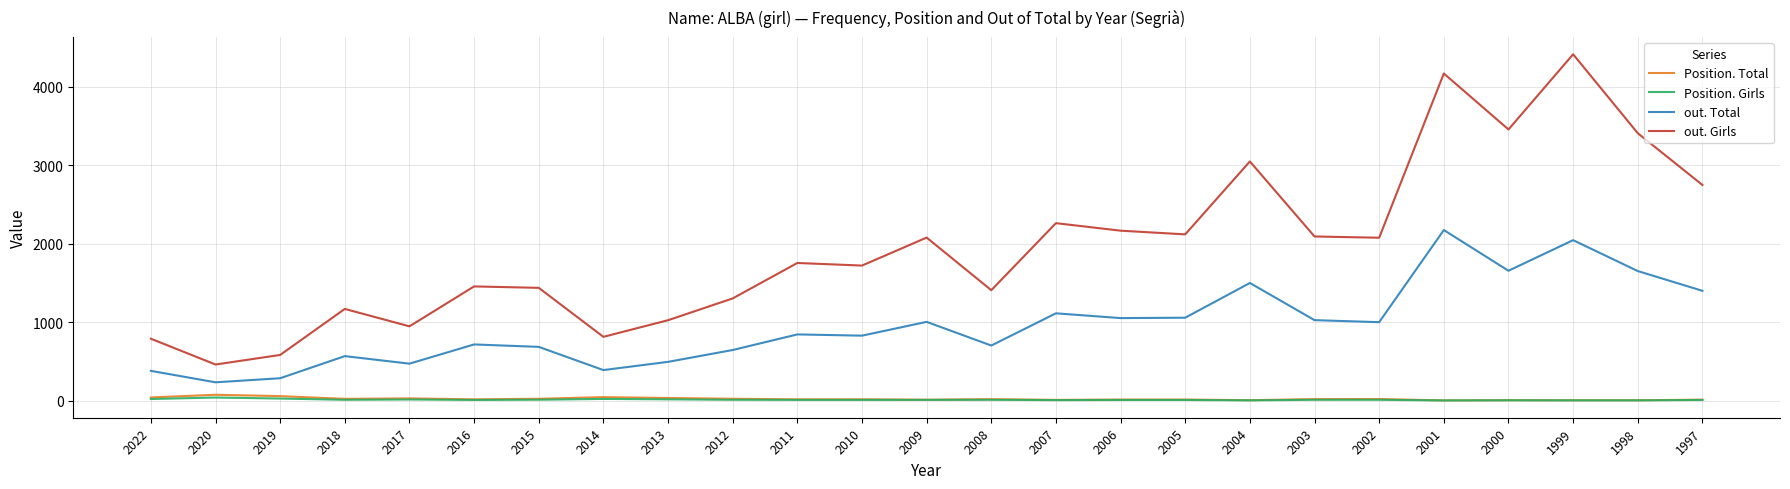

True or false: out. Girls and Position. Girls intersect in this chart.

False